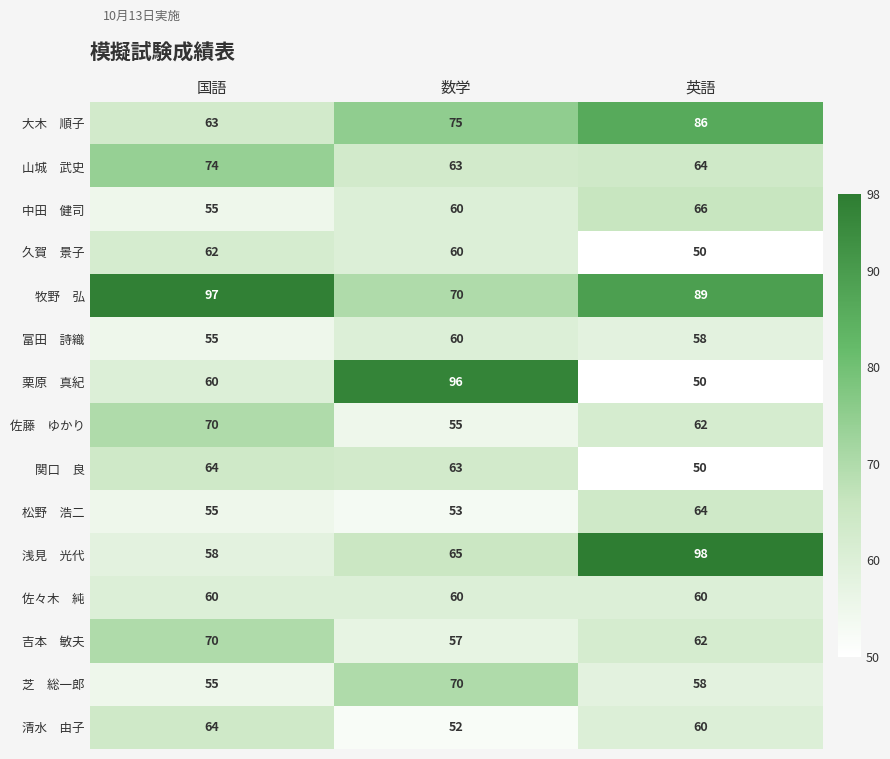

At which category is the sum across all series the highest?

英語